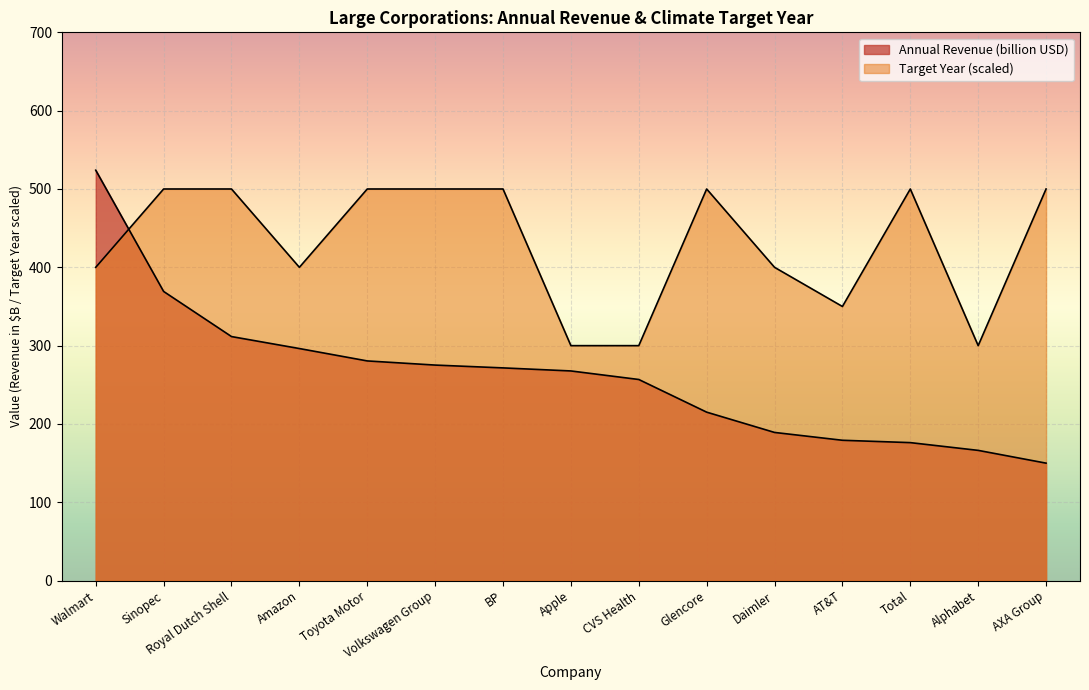

The Annual Revenue (billion USD) series shows 275.2 at Volkswagen Group. True or false?

True